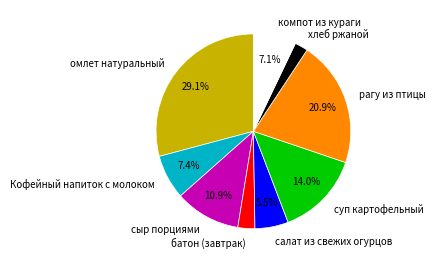

To the nearest percent, what percentage of the pie is омлет натуральный?

29%